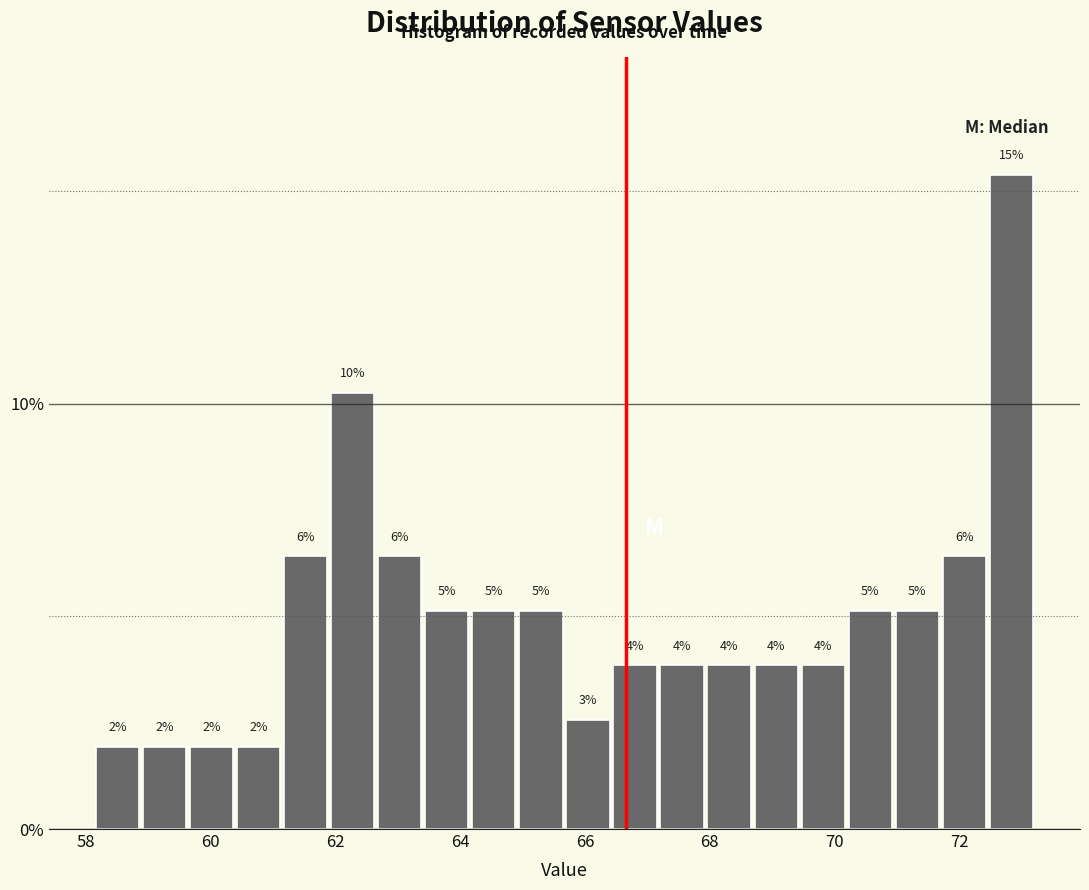

Read against the x-axis, roughly where is the centre of the tallest bar?

72.8